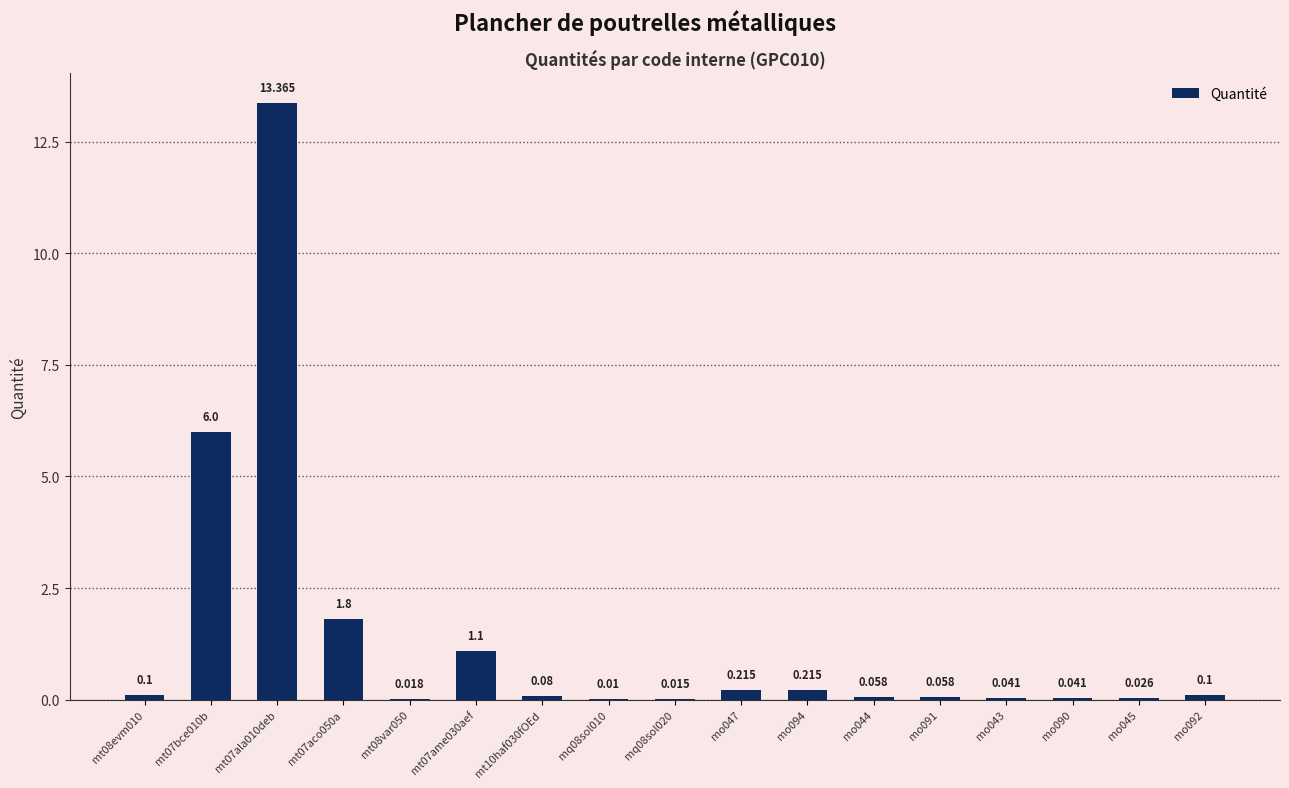

Does the chart contain stacked bars?

No